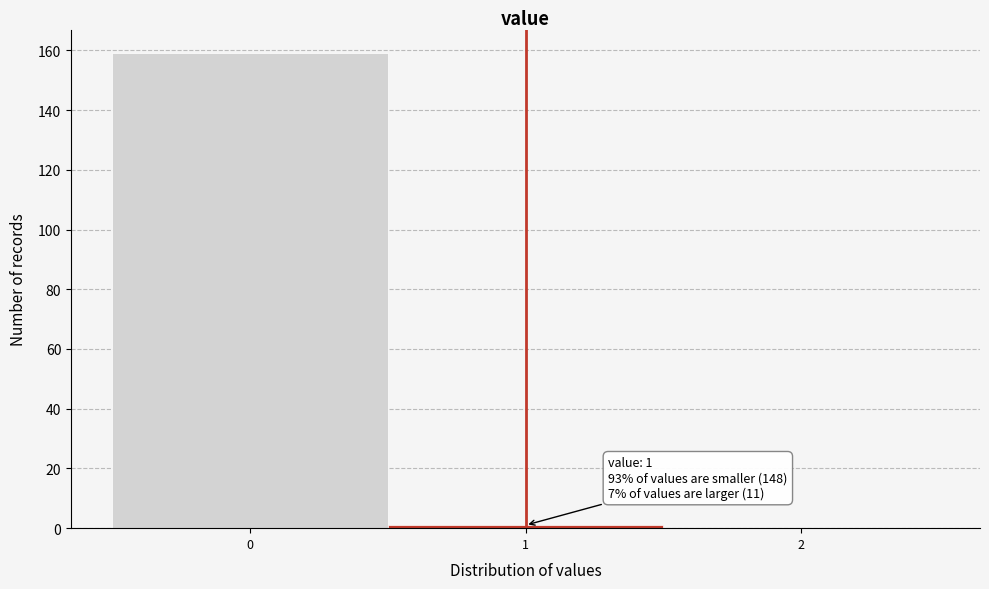

Over which range of the x-axis is the bar tallest?

-0.5 to 0.5